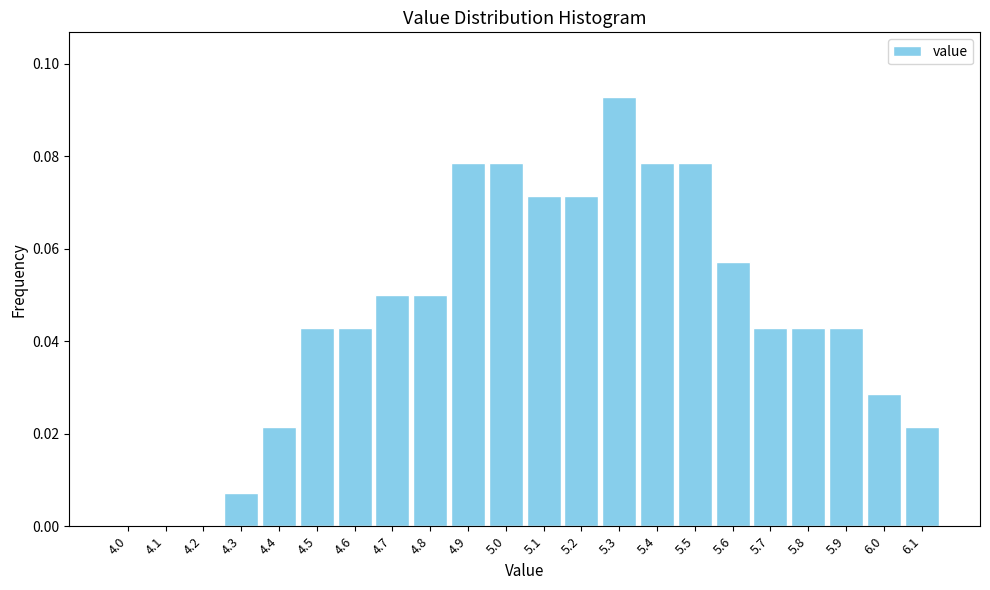

What is the sum of all values?

1.0